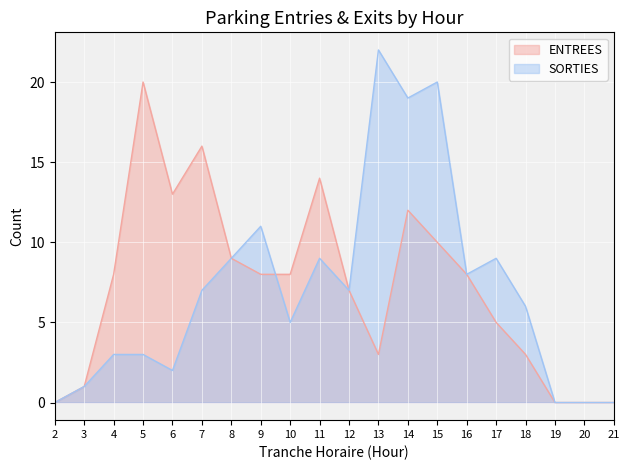

Between 2 and 13, which series saw the biggest shift?

SORTIES